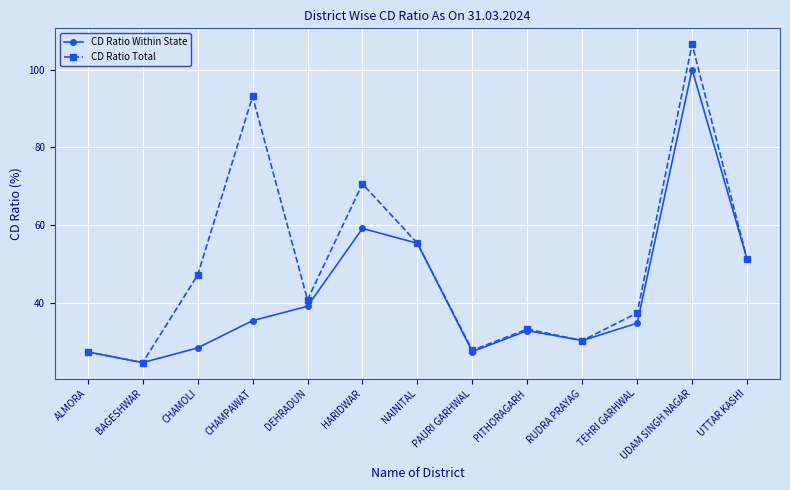

What is the label of the 8th point from the left?

PAURI GARHWAL